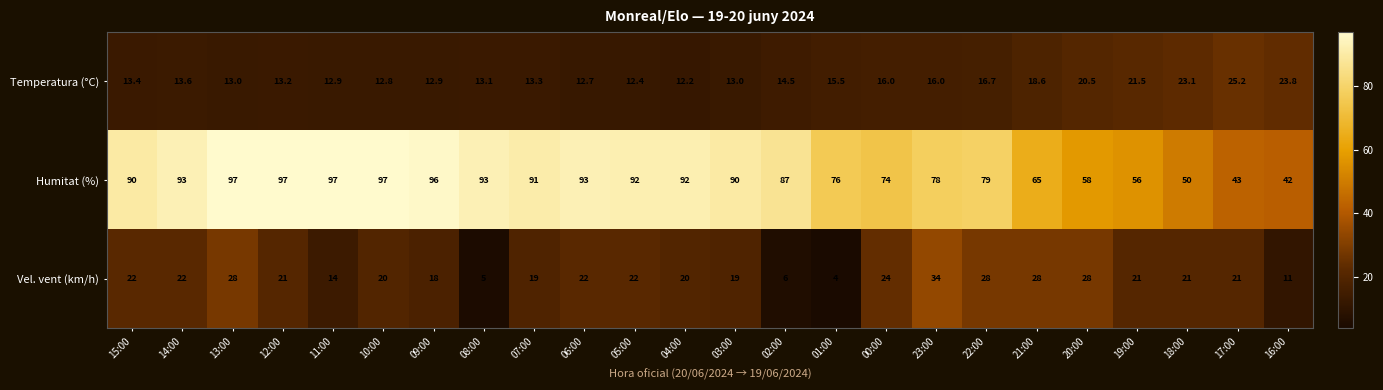

Which series has the largest range (max minus min)?

Humitat (%)